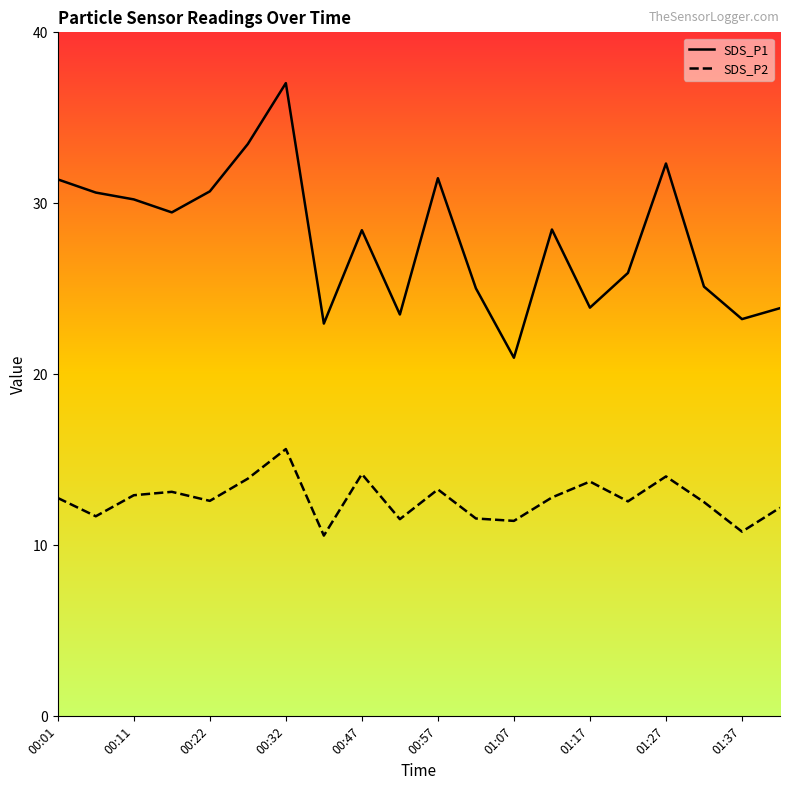

What is the value of the SDS_P1 point at the 4th from the left?

29.5